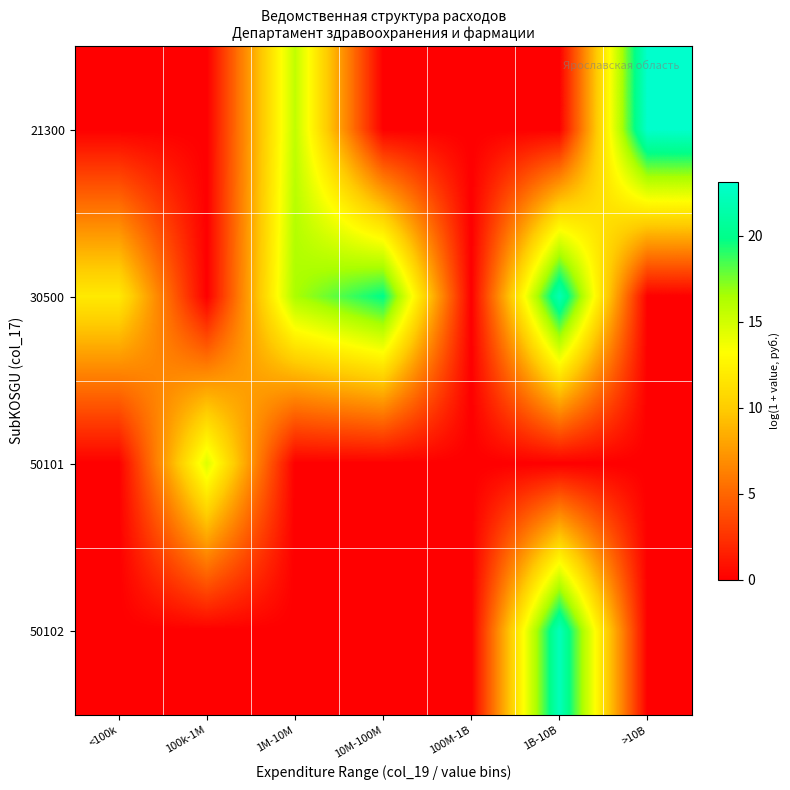

How many distinct data groups are displayed?

4